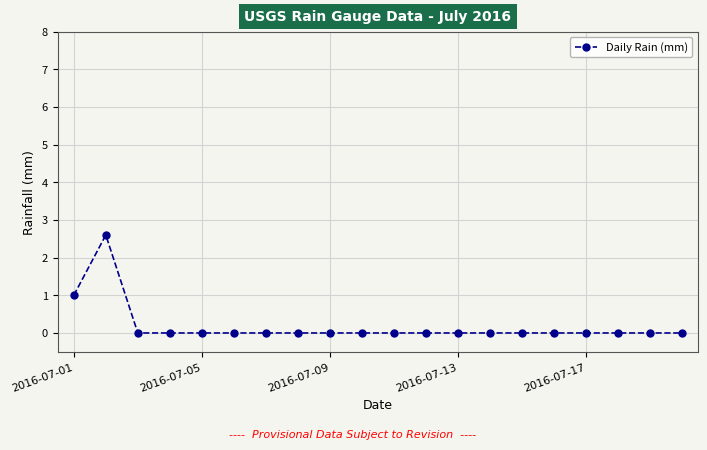

What is the maximum value shown in the chart?

2.6